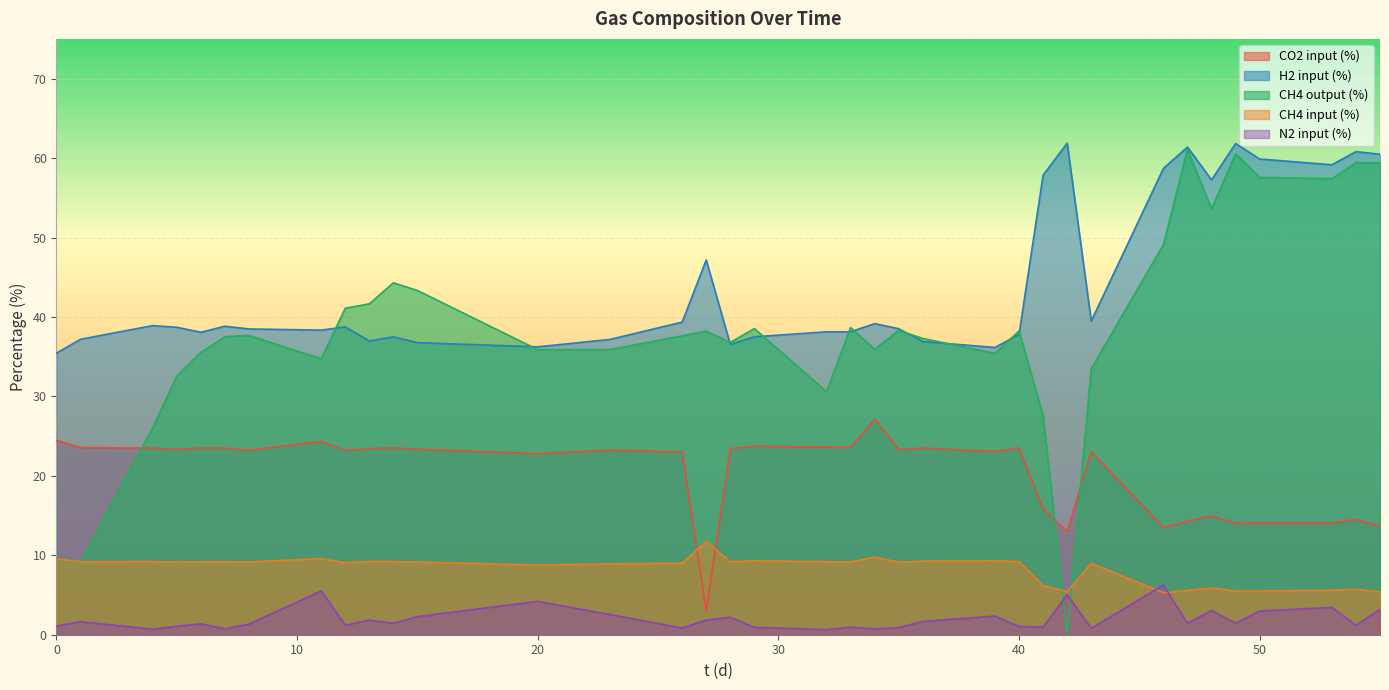

True or false: CO2_in and N2_in cross at least once.

False